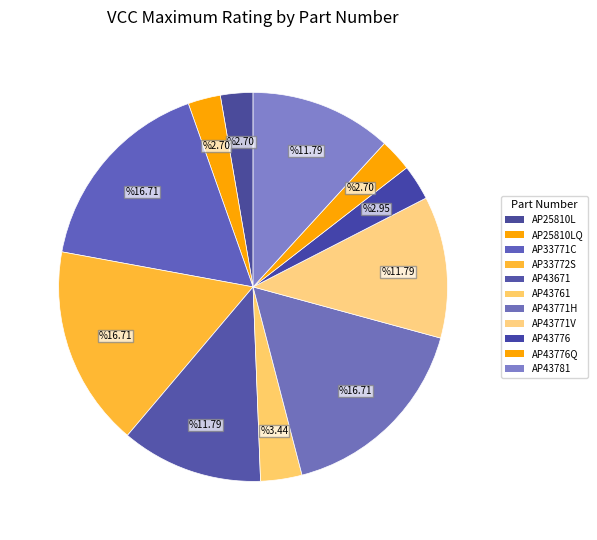

How many slices are in this pie chart?

11